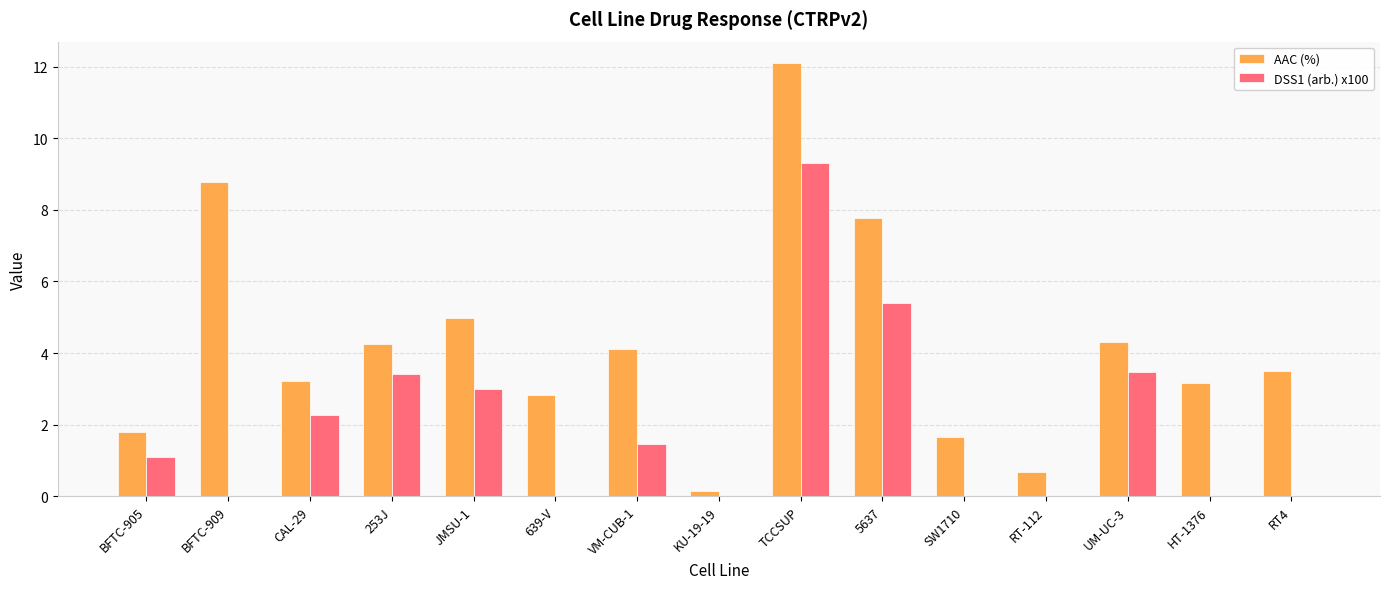

Count the number of categories in the chart.

15